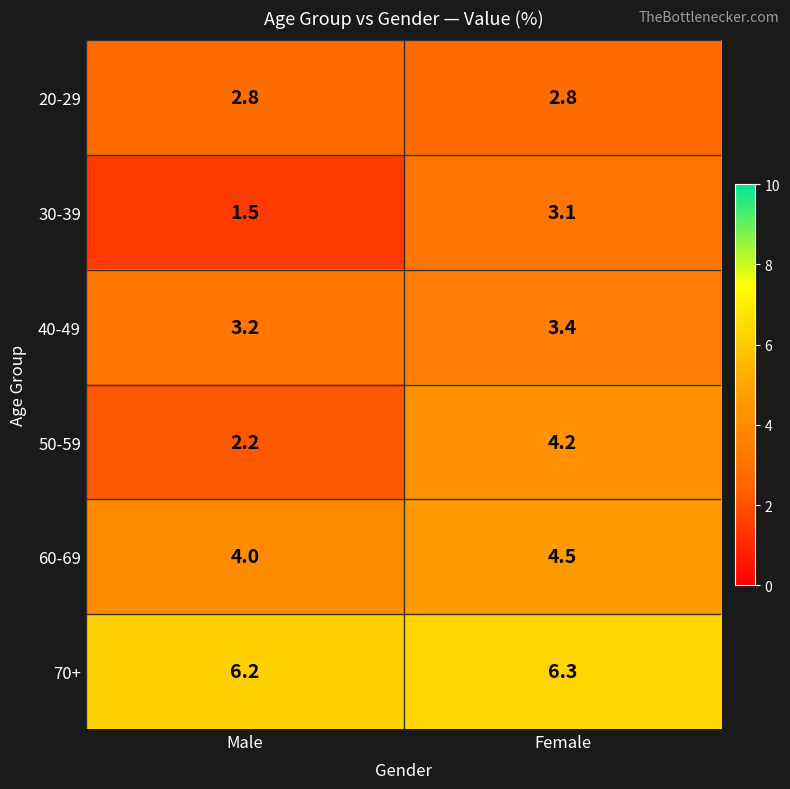

List the labels in order of 40-49 value, largest first.

Female, Male